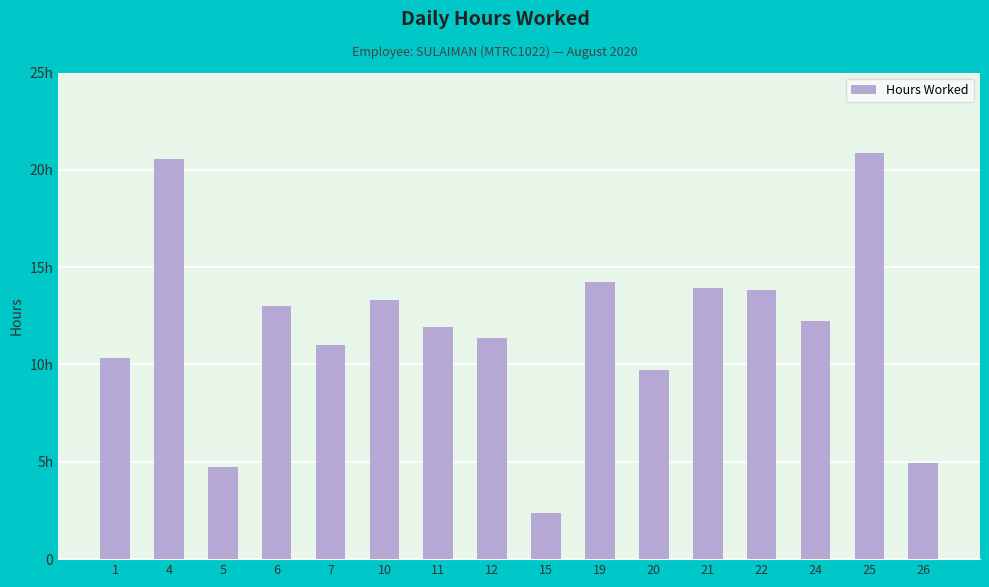

Are the bars horizontal?

No